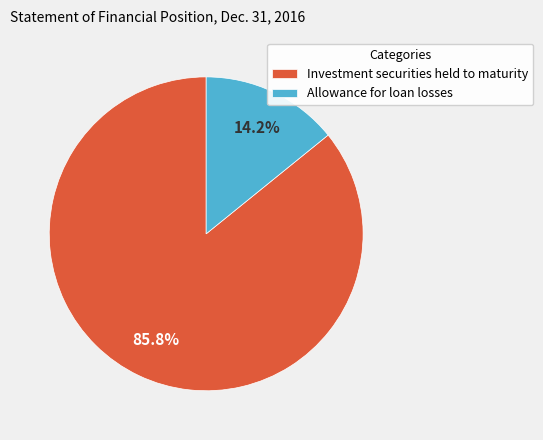

To the nearest percent, what portion does Investment securities held to maturity represent?

86%